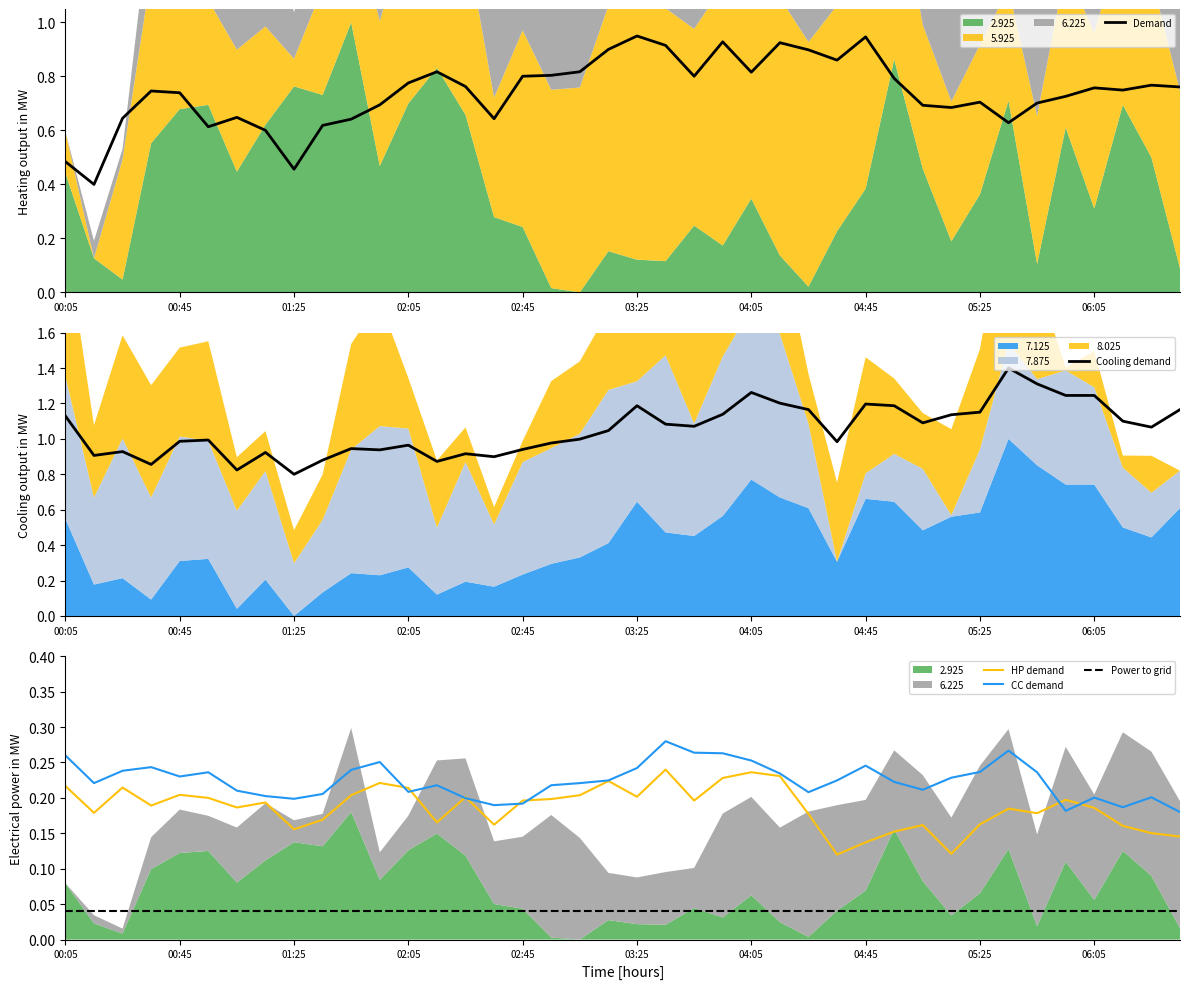

In Demand, how many points are lower than both neighbors (excluding endpoints)?

10